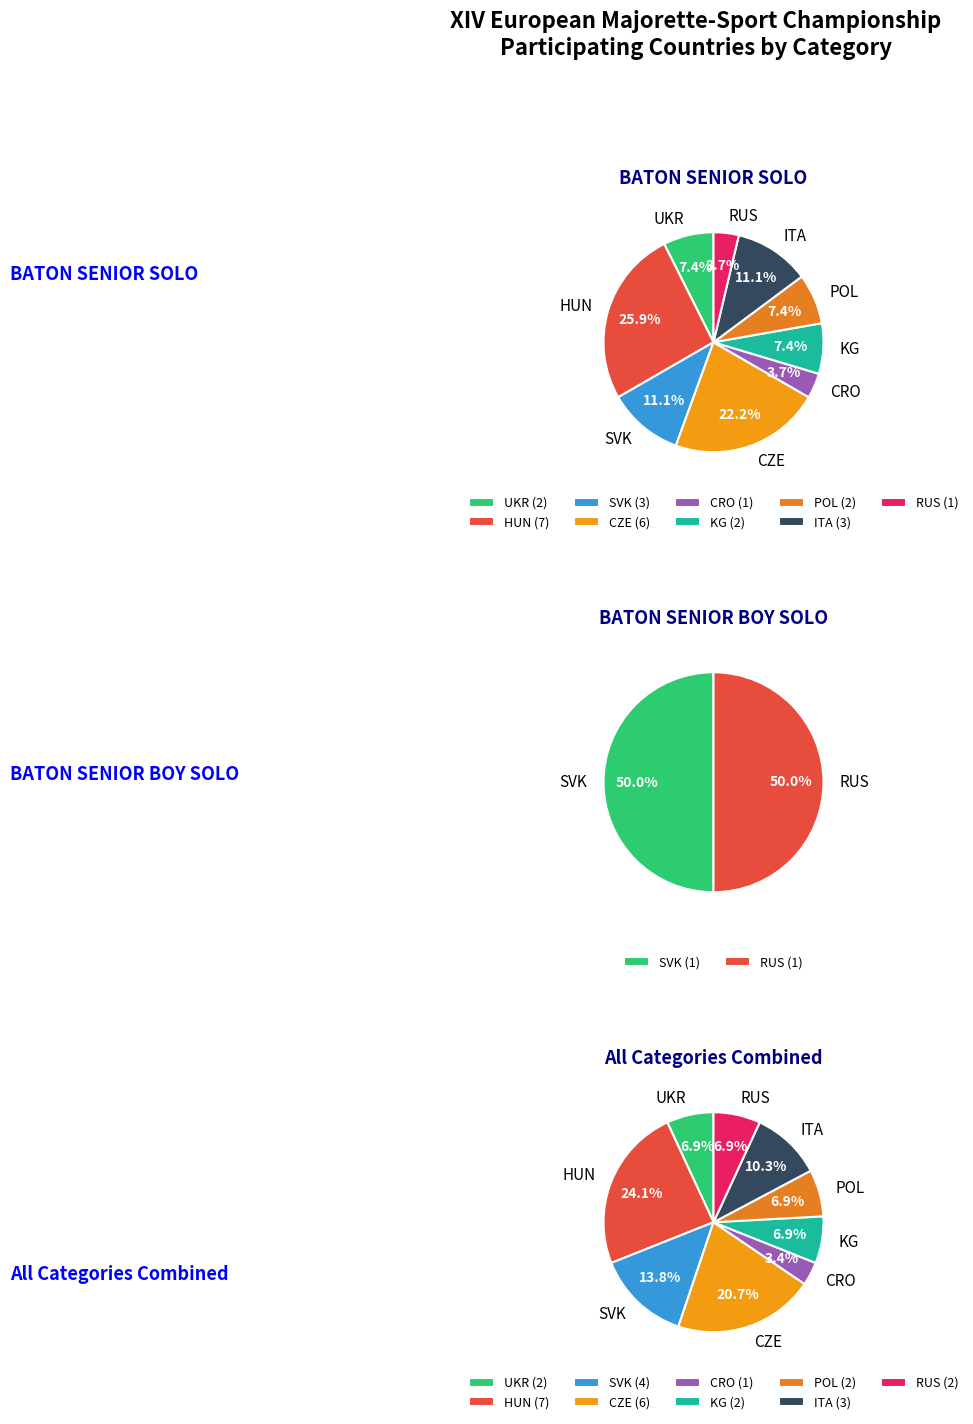

How many segments does this pie chart have?

9